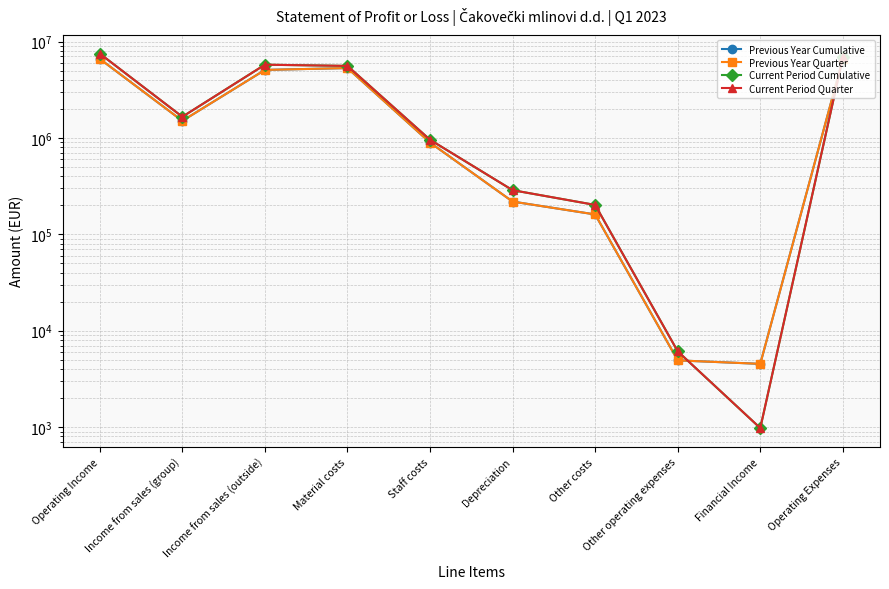

Reading left to right, transcribe all the data shown in this chart.

Previous Year Cumulative: Operating Income=6604494	Income from sales (group)=1502873	Income from sales (outside)=5074319	Material costs=5305562	Staff costs=894623	Depreciation=218674	Other costs=160746	Other operating expenses=4927	Financial Income=4531	Operating Expenses=6606707
Previous Year Quarter: Operating Income=6604494	Income from sales (group)=1502873	Income from sales (outside)=5074319	Material costs=5305562	Staff costs=894623	Depreciation=218674	Other costs=160746	Other operating expenses=4927	Financial Income=4531	Operating Expenses=6606707
Current Period Cumulative: Operating Income=7490989	Income from sales (group)=1657329	Income from sales (outside)=5748832	Material costs=5583670	Staff costs=956865	Depreciation=287009	Other costs=201745	Other operating expenses=6109	Financial Income=977	Operating Expenses=6828585
Current Period Quarter: Operating Income=7490989	Income from sales (group)=1657329	Income from sales (outside)=5748832	Material costs=5583670	Staff costs=956865	Depreciation=287009	Other costs=201745	Other operating expenses=6109	Financial Income=977	Operating Expenses=6828585